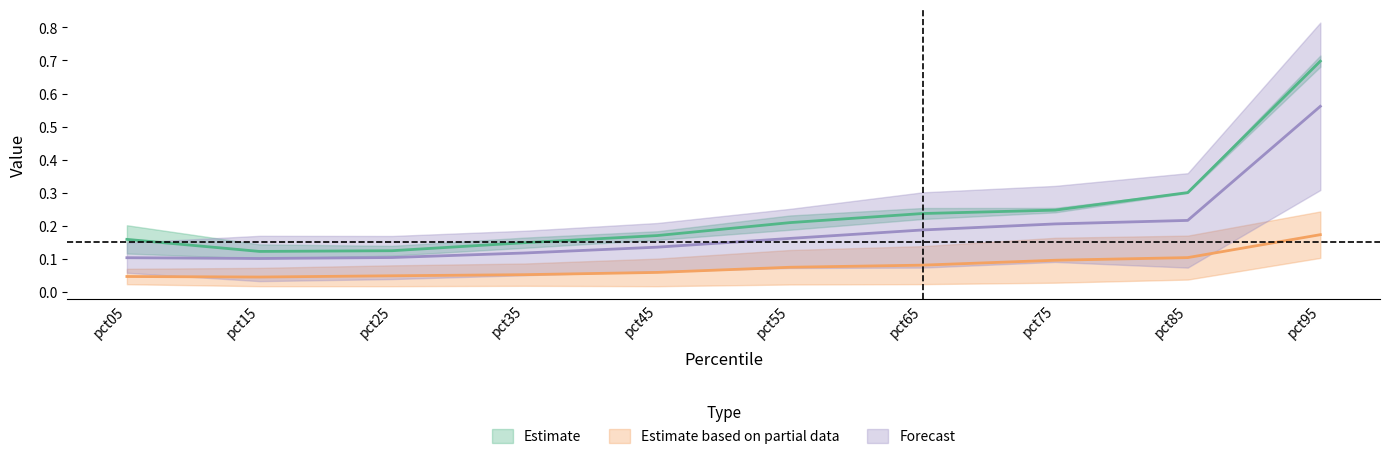

Which series has the largest range (max minus min)?

Jan